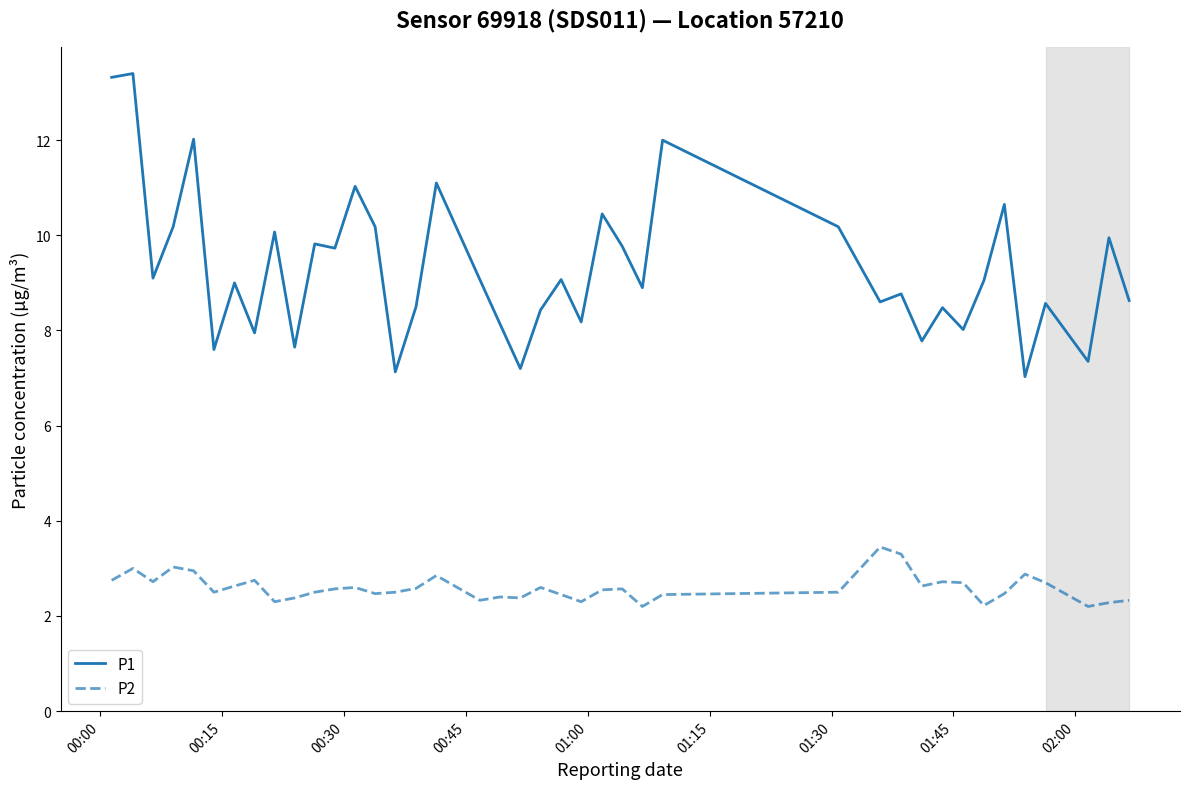

What is the lowest value of the P1 series?

7.0